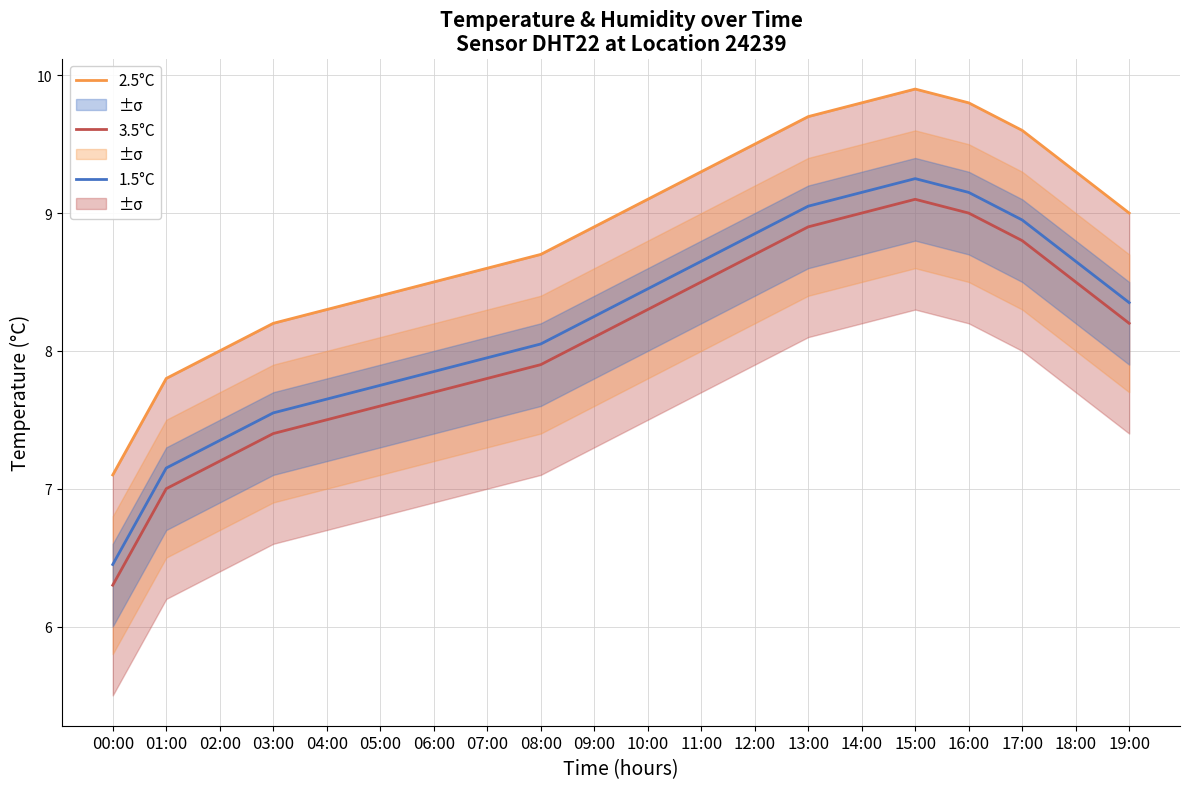

How many series are shown in this chart?

3